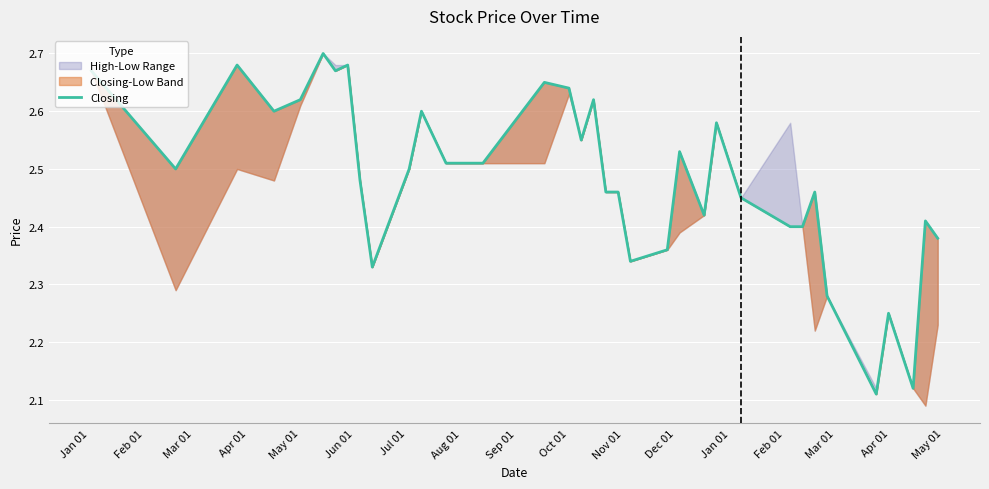

How many interior local peaks (higher than both neighbors) does the data have?

11